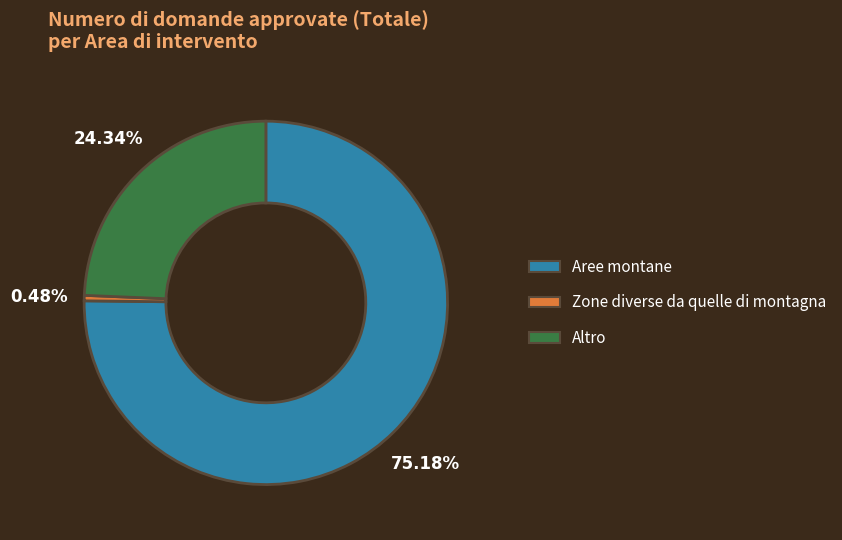

To the nearest percent, what portion does Altro represent?

24%